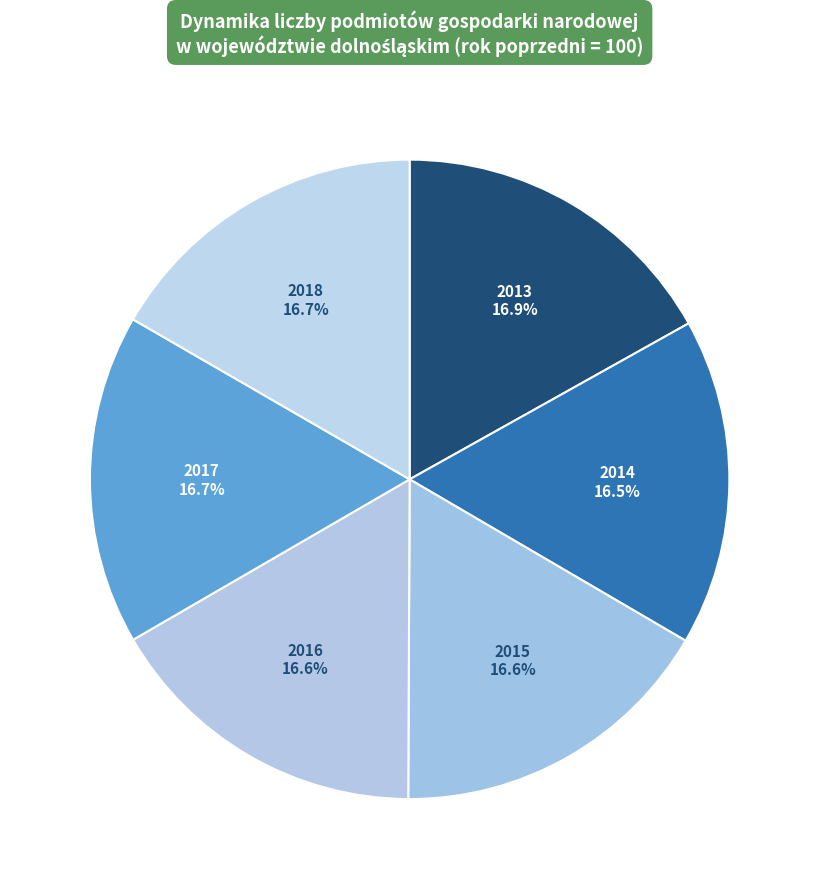

Is 2014 the majority of the pie?

No